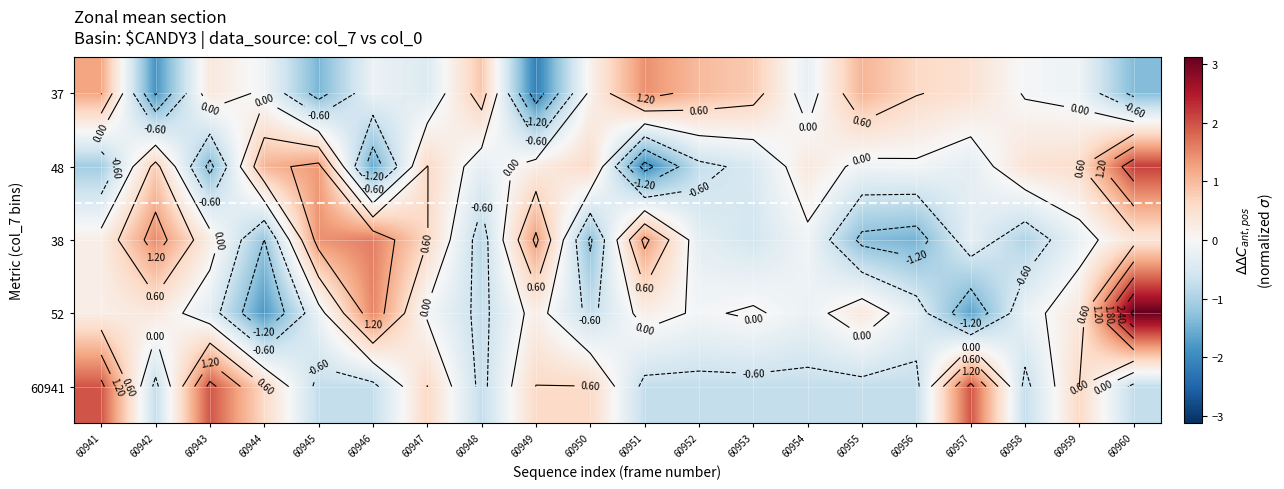

What is the total value across all series at 60948?

-1.8